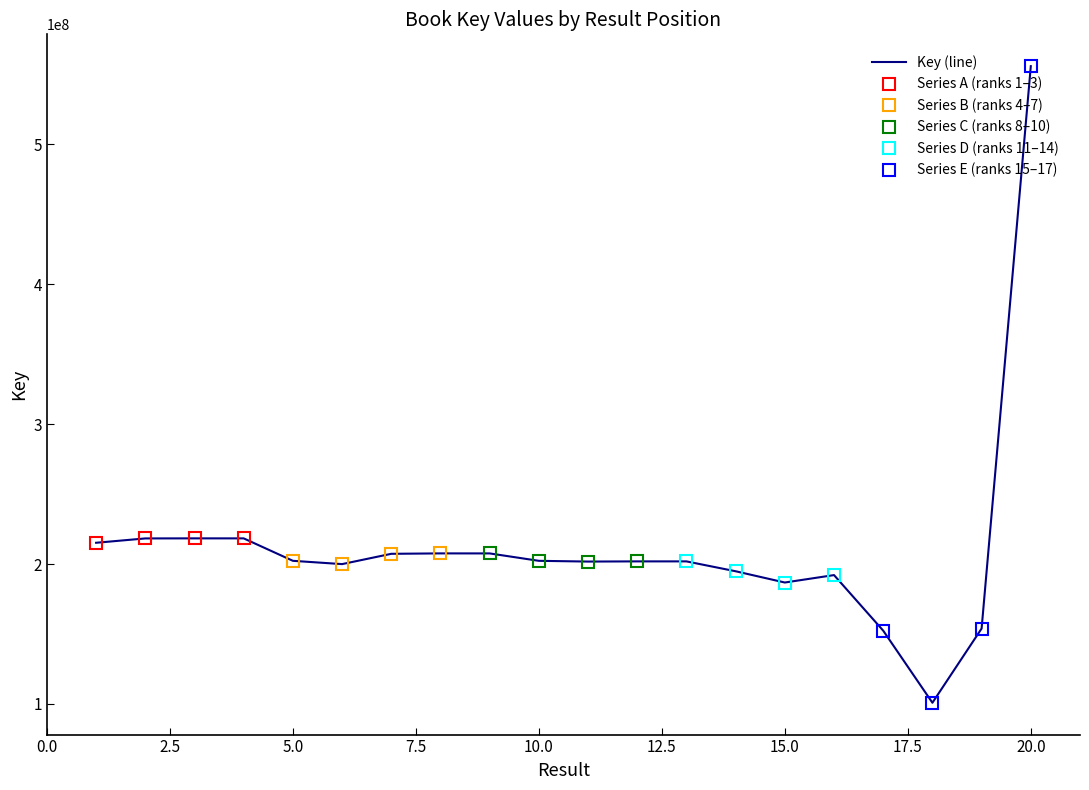

Which has a higher value, 2.5 or 5.0?

5.0